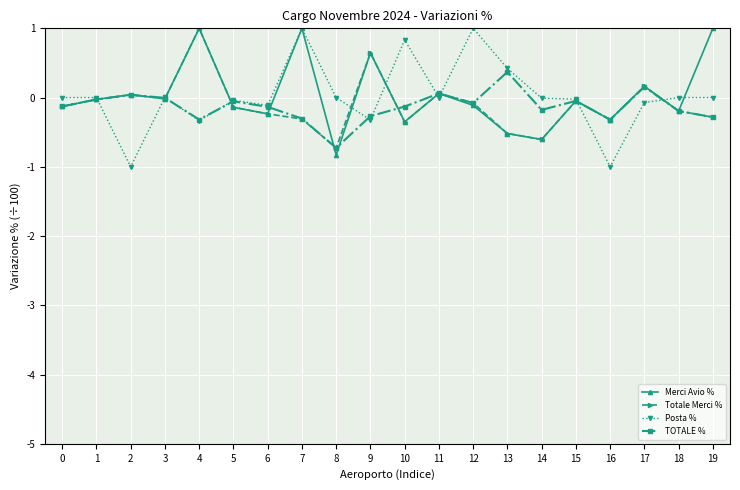

What is the difference between the Posta % values at 2 and 10?

1.8